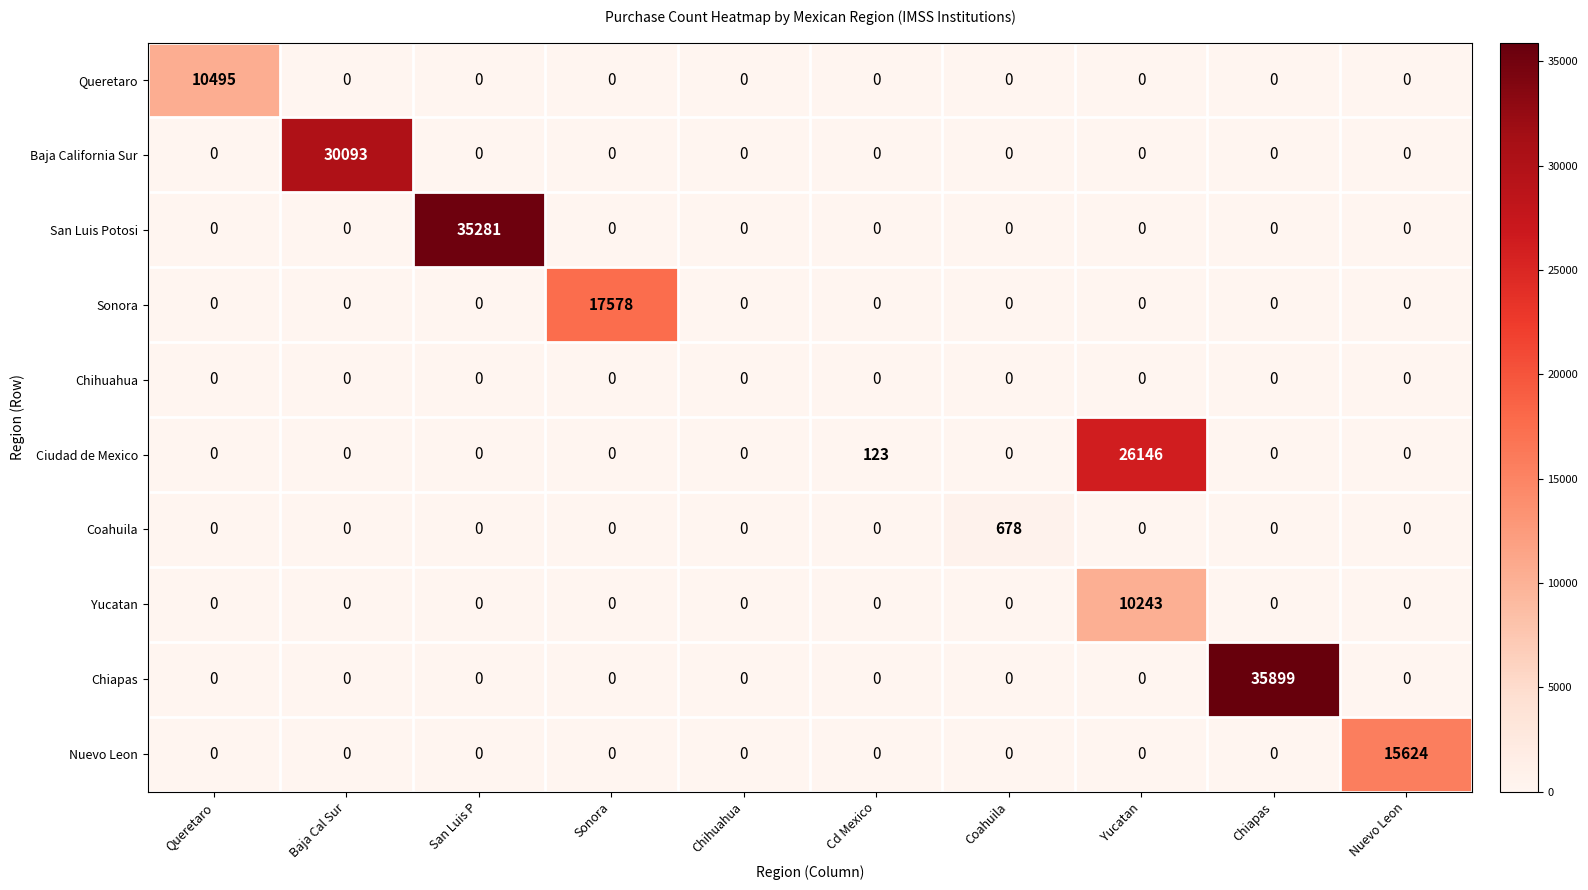

At how many categories does at least one series exceed 25545?

4